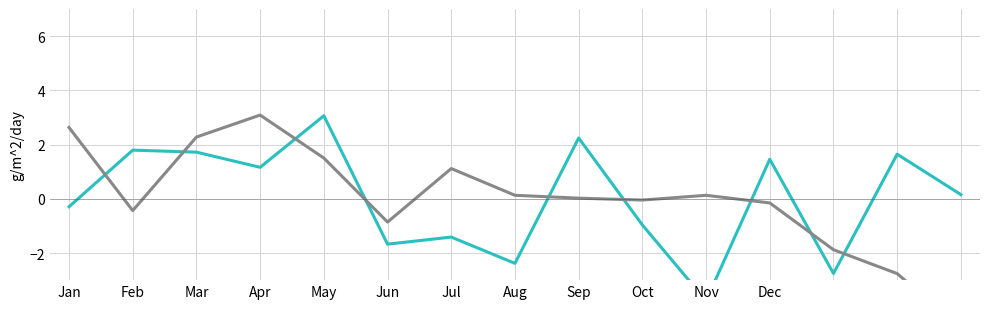

Where does the col_13 series first go above 0?

Feb